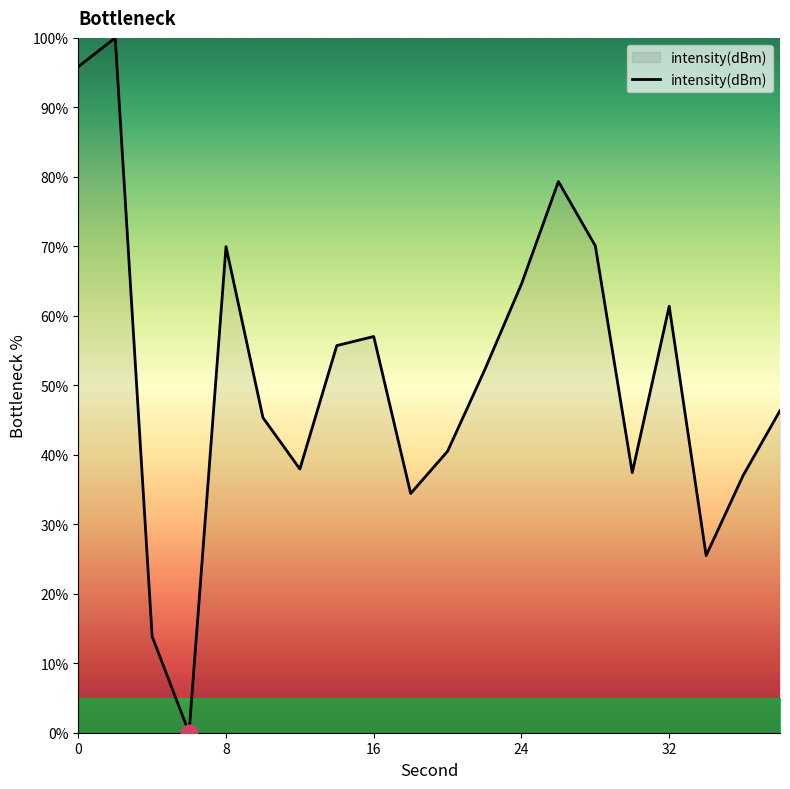

How many positive values are there?

19